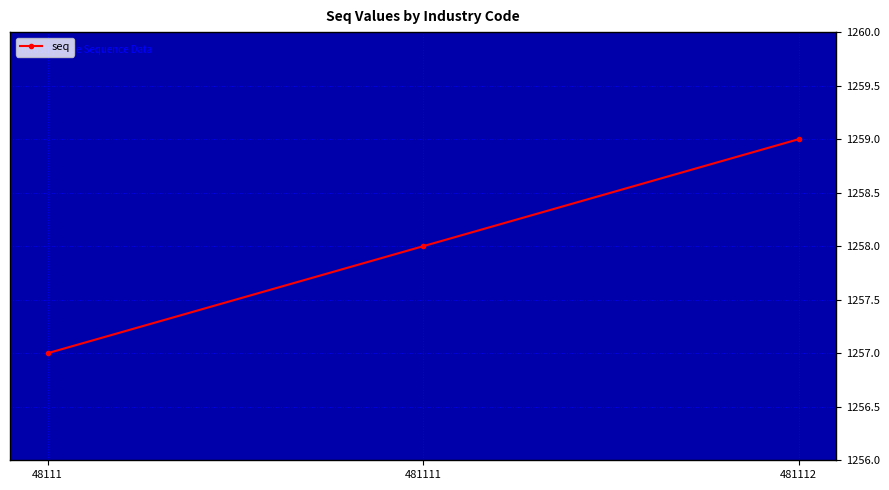

Reading right to left, transcribe all the data shown in this chart.

1259	1258	1257